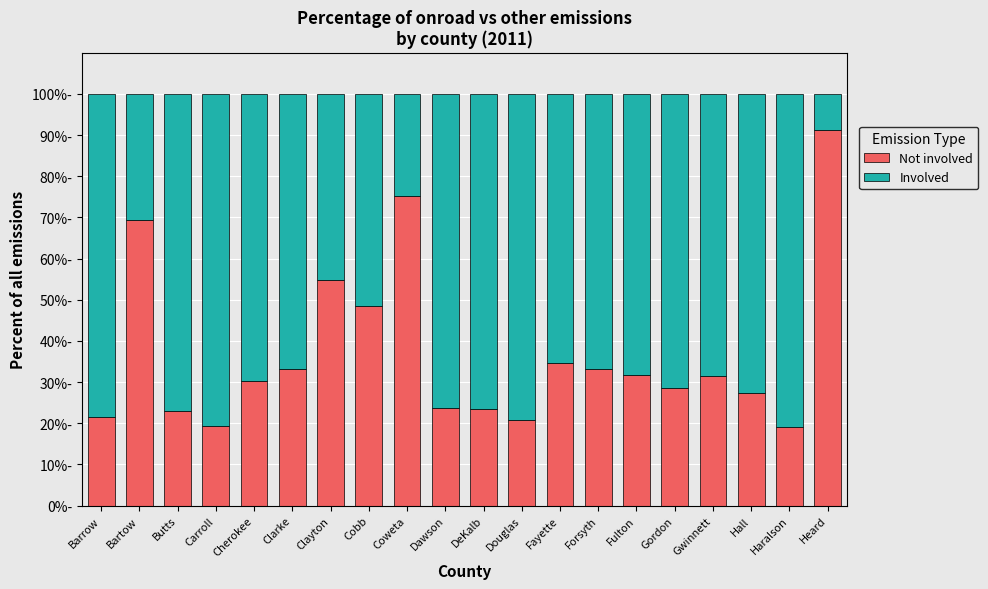

What are all the series names shown in the legend?

Not involved, Involved